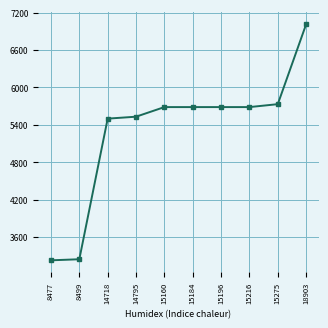

The chart shows a value of 3524 at 15196. True or false?

False